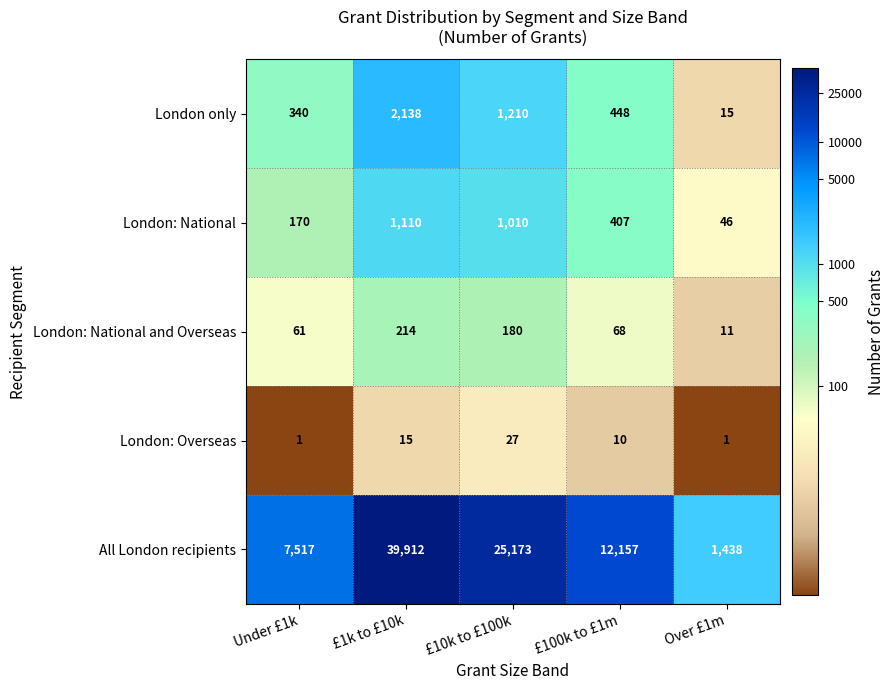

Is the value of London: National at £10k to £100k greater than the value of London: National and Overseas at Under £1k?

Yes